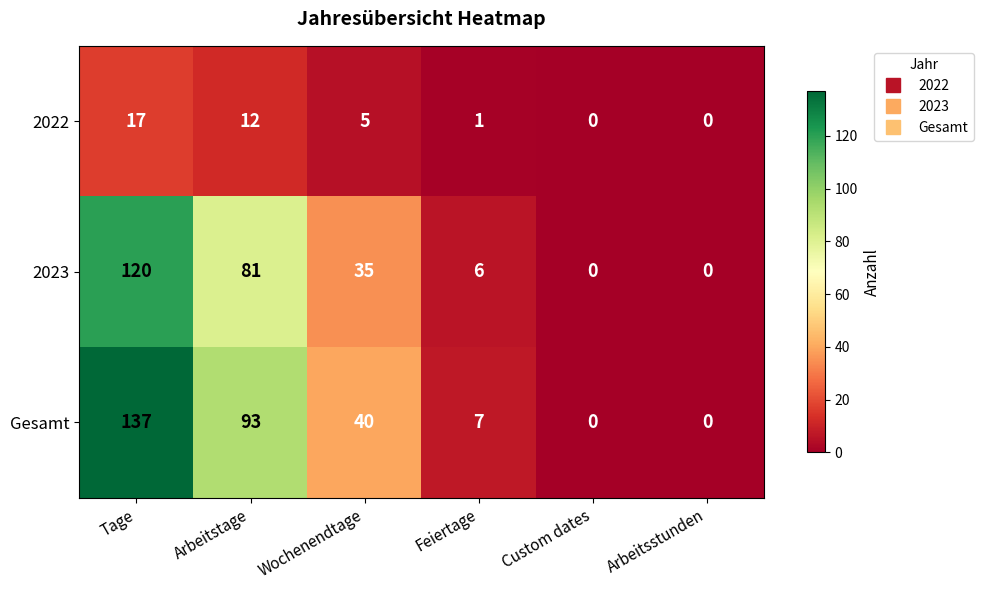

How many series are shown in this chart?

3